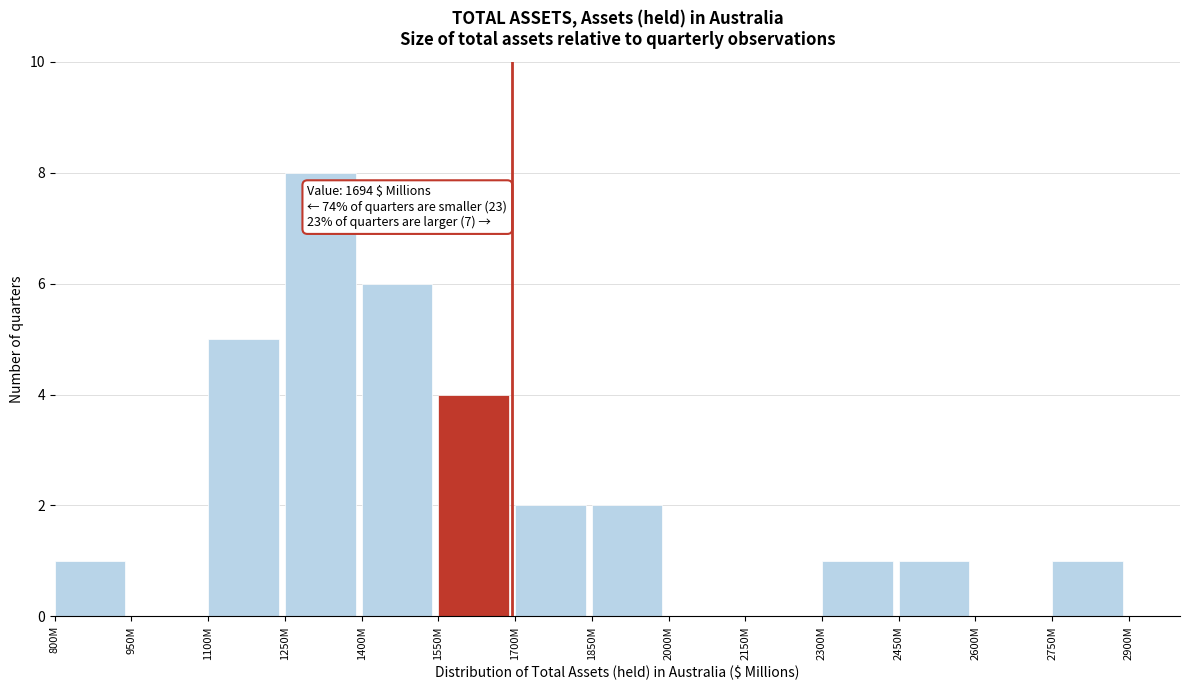

Reading left to right, list all the values displayed in this chart.

800M=1	950M=0	1100M=5	1250M=8	1400M=6	1550M=4	1700M=2	1850M=2	2000M=0	2150M=0	2300M=1	2450M=1	2600M=0	2750M=1	2900M=0